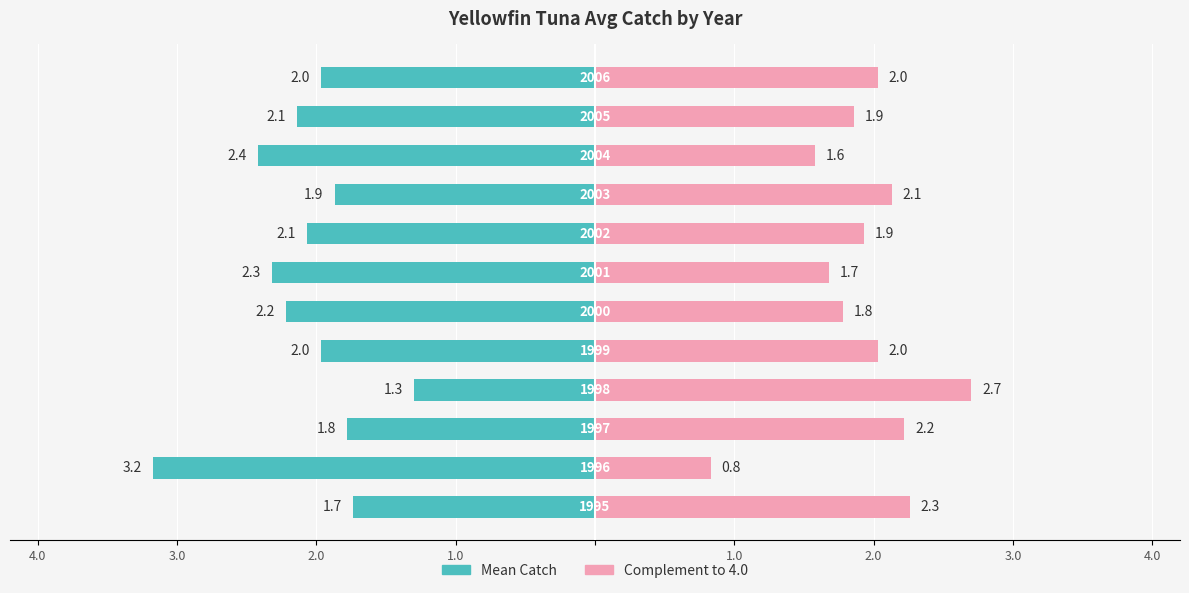

Which has a higher value, 2.0 or 2.0?

2.0